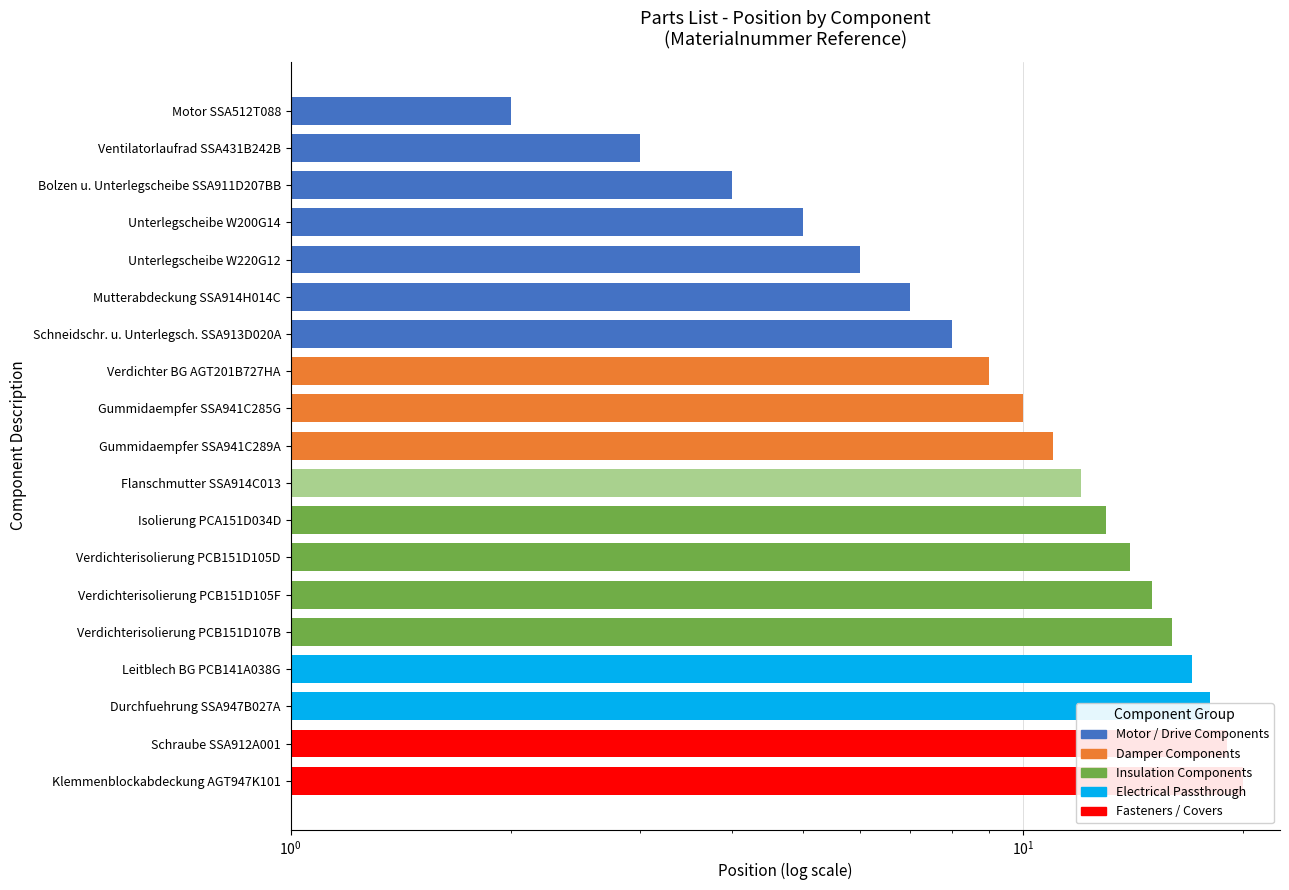

How many bars are there in total?

19